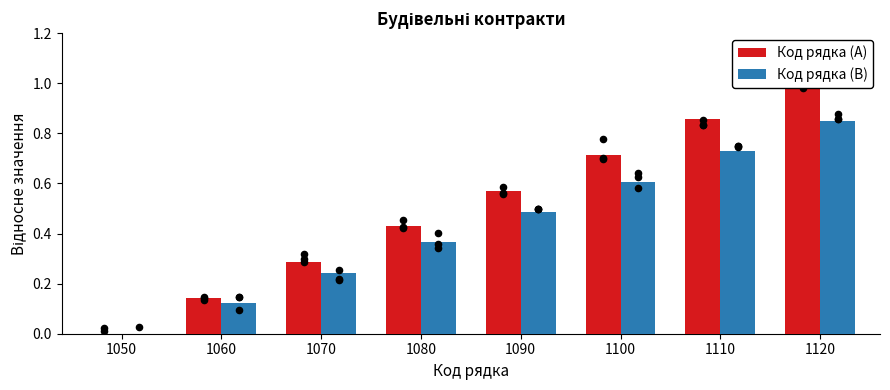

Which series reaches the minimum Y coordinate?

Код рядка (A)